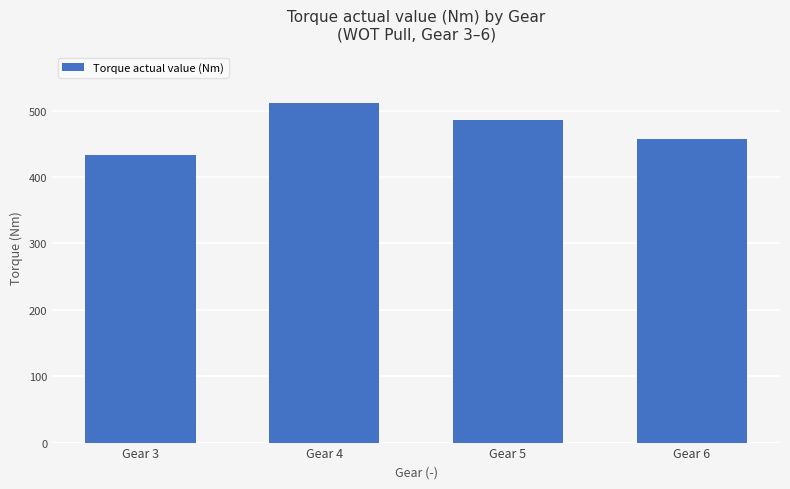

At which label is the value closest to 472?

Gear 5